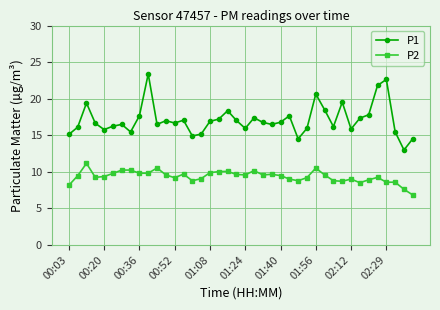

Does the chart have visible grid lines?

Yes